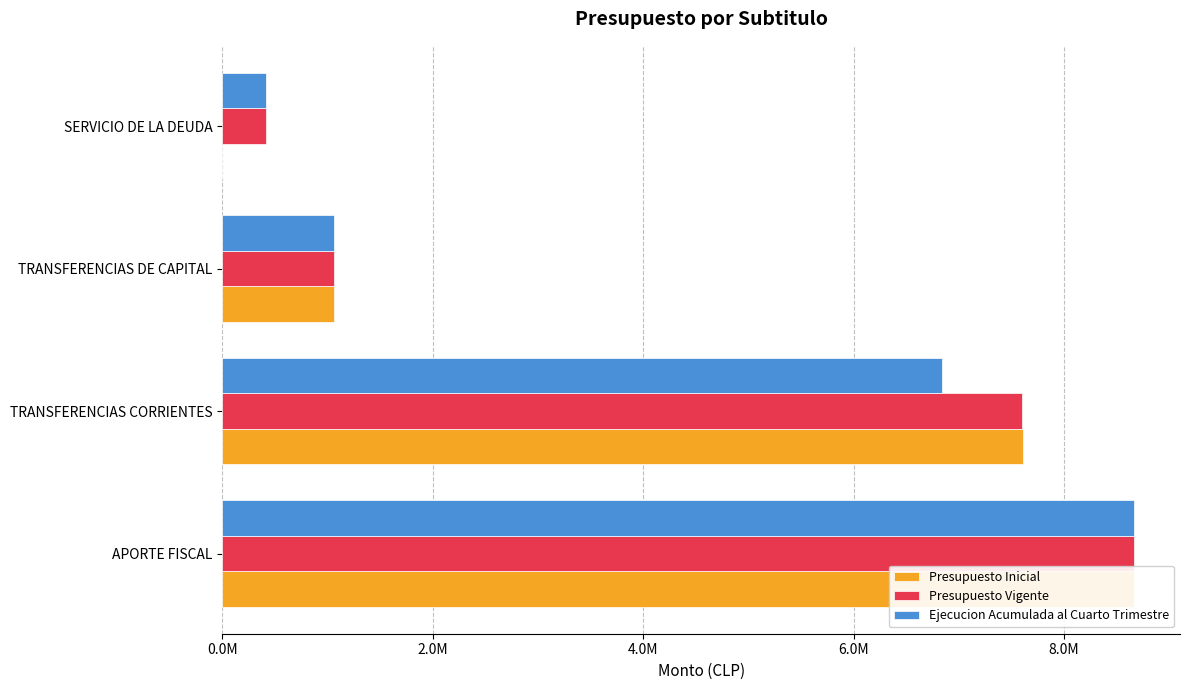

Which series changed the most between APORTE FISCAL and TRANSFERENCIAS CORRIENTES?

Ejecucion Acumulada al Cuarto Trimestre